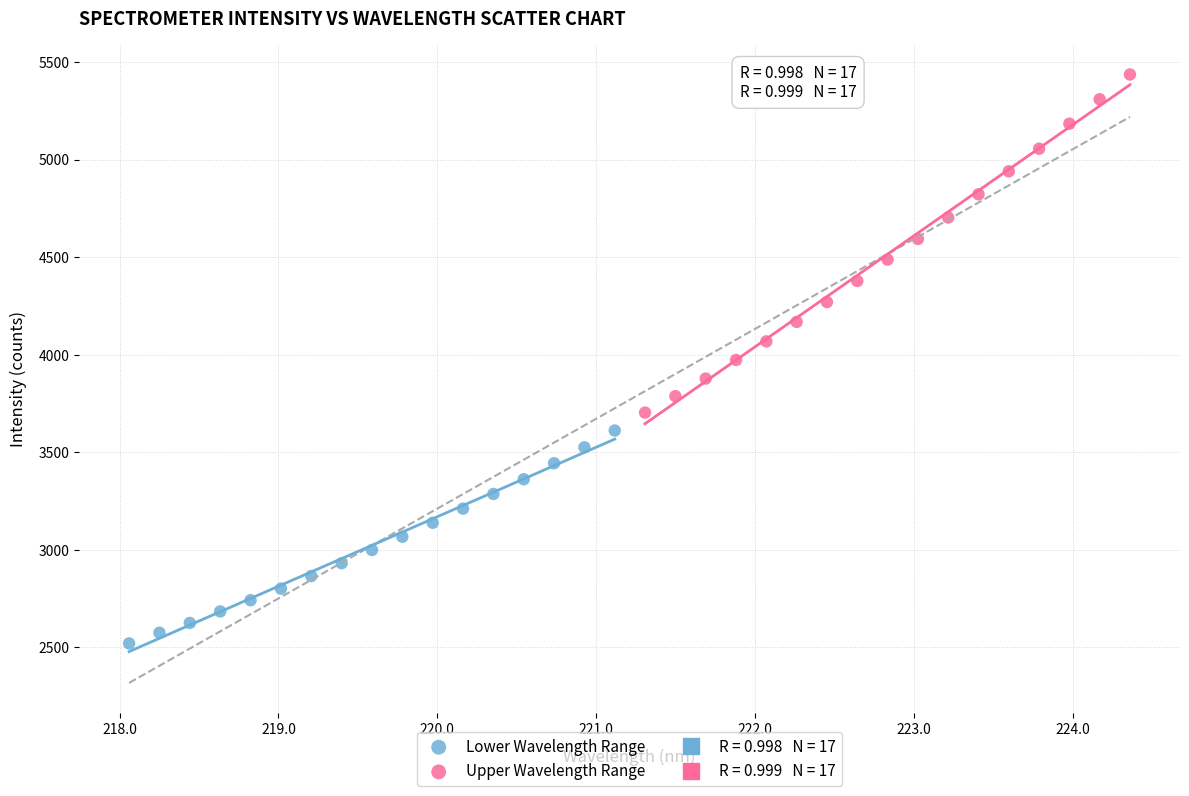

Which series reaches the maximum Y coordinate?

Upper Wavelength Range